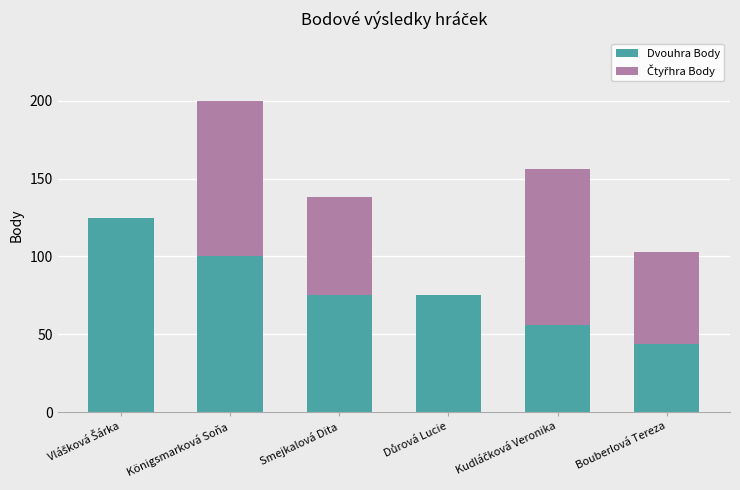

Does the chart contain stacked bars?

Yes